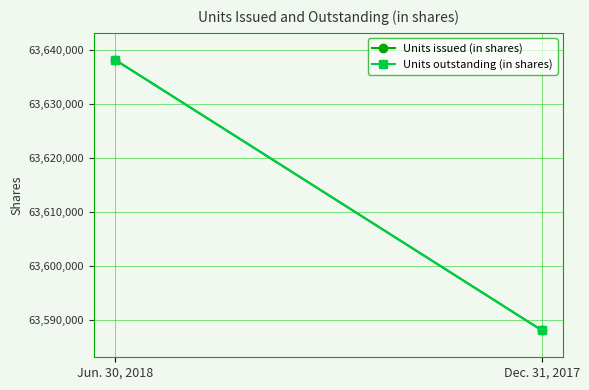

What is the value of the Units issued (in shares) point at the 2nd from the left?

63588152